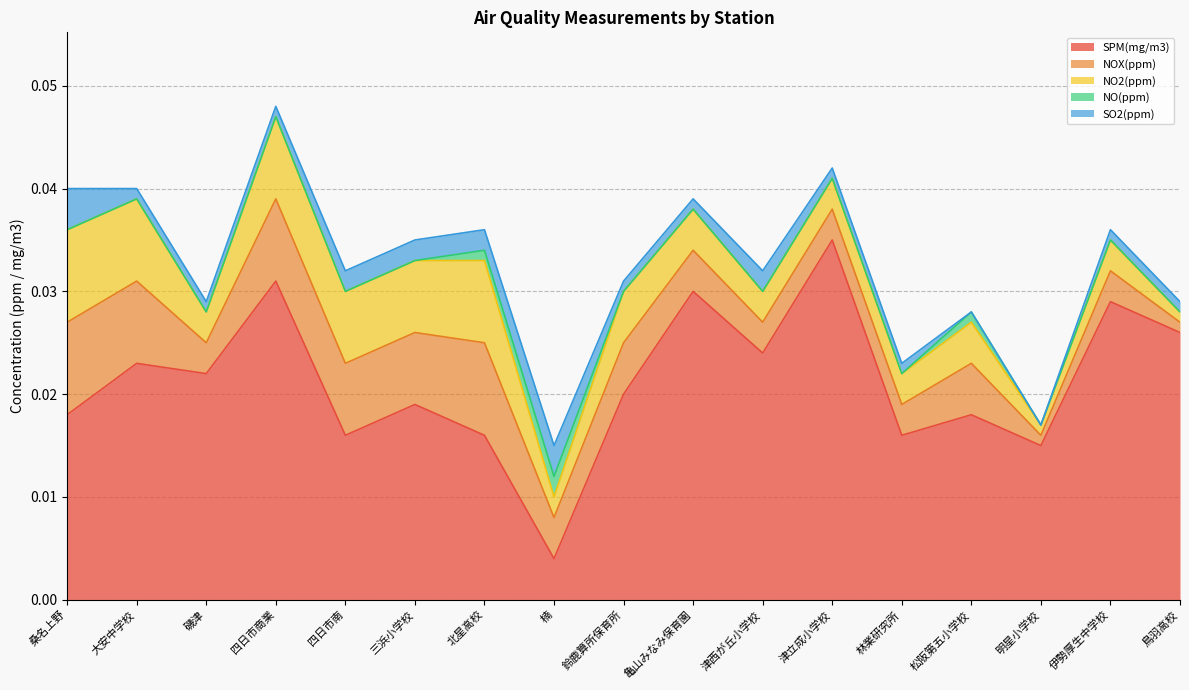

Which has a higher value, 林業研究所 or 四日市南?

林業研究所